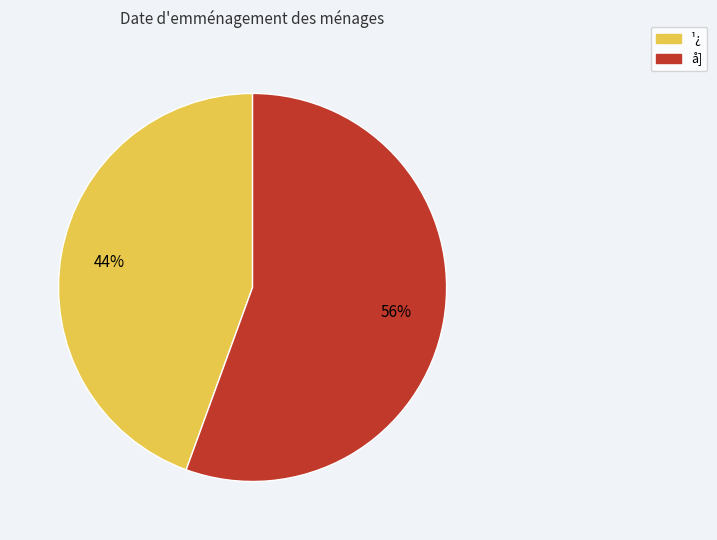

Does å] represent more than half of the total?

Yes